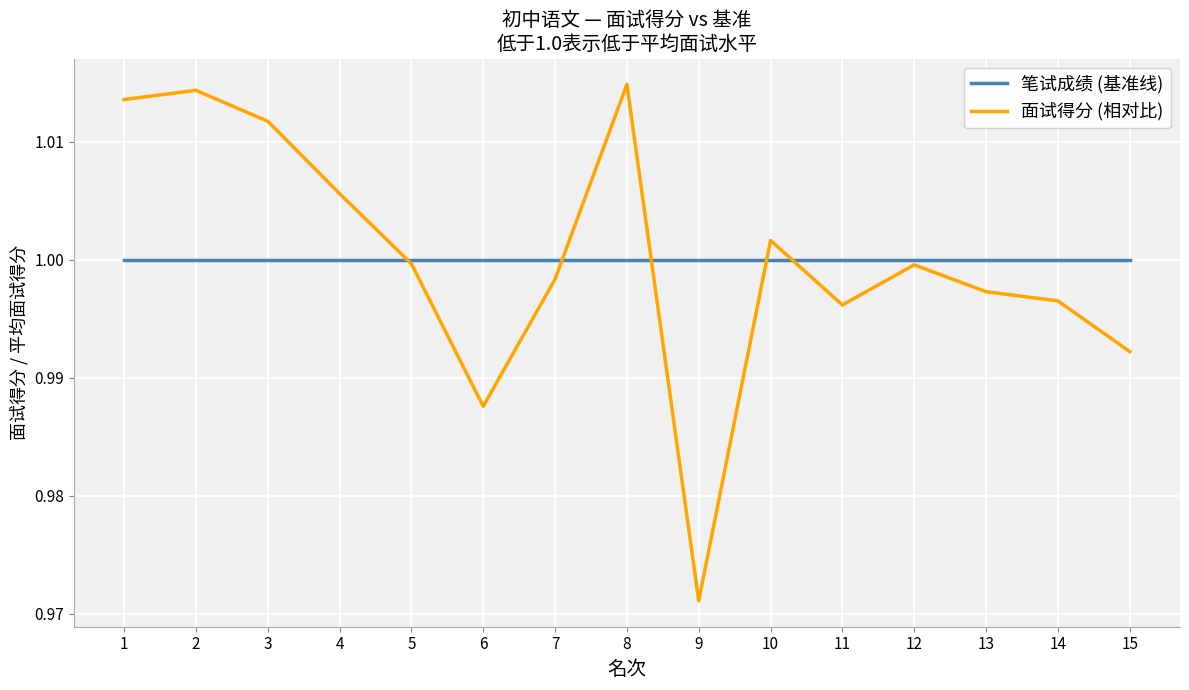

Rank the series by their maximum value, from lowest to highest.

笔试成绩 (基准线), 面试得分 (相对比)